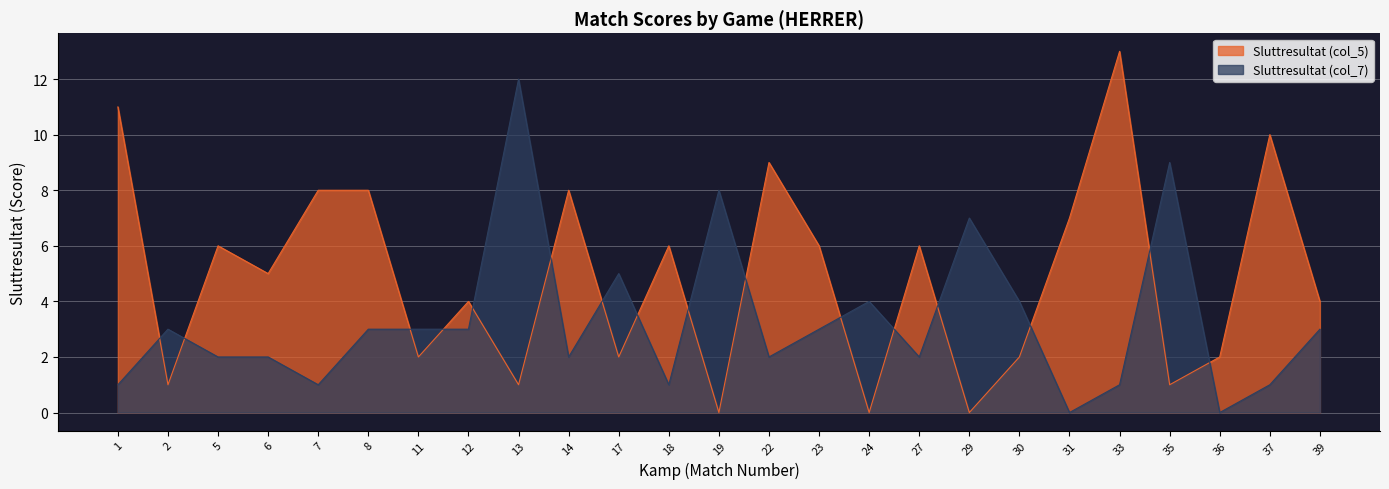

Where does the Sluttresultat (col_5) series first go above 5?

1